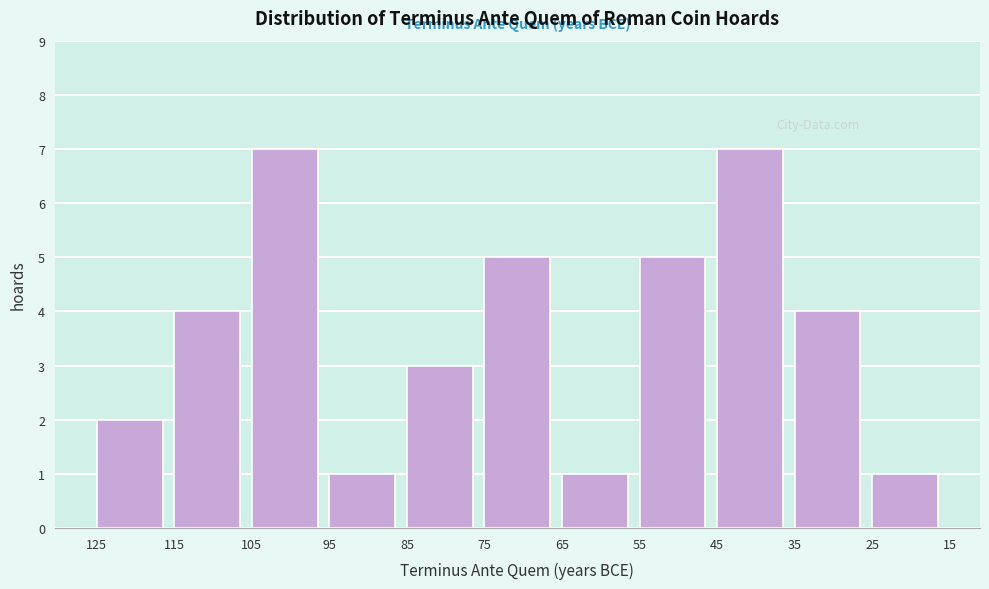

Reading left to right, transcribe all the data shown in this chart.

2	4	7	1	3	5	1	5	7	4	1